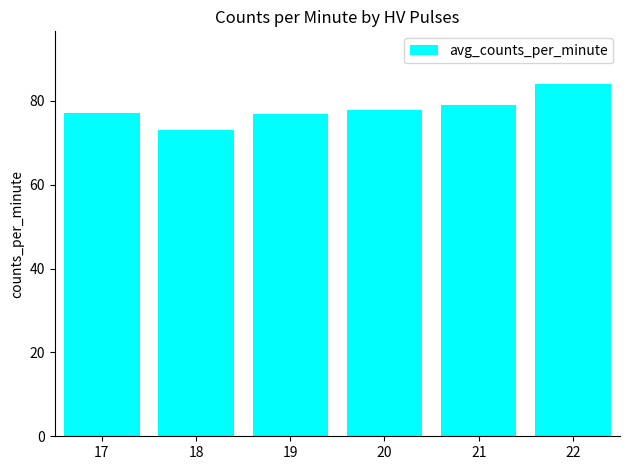

True or false: the data shows 76.8 at 19.

True